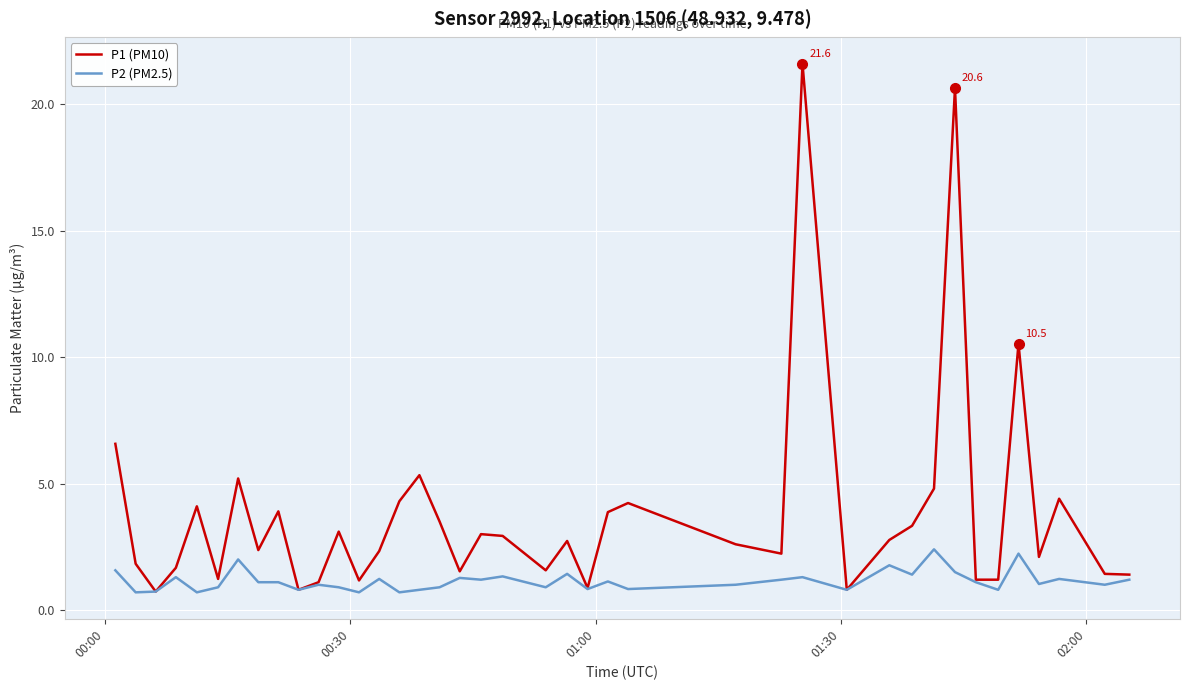

Is this an area chart (filled region under the line)?

No